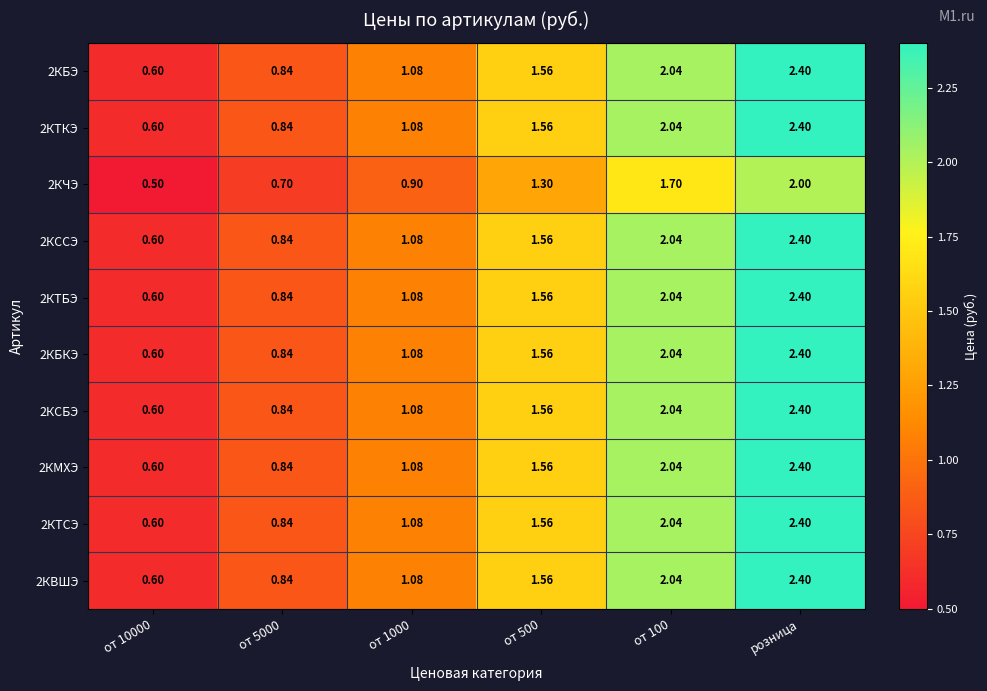

At which category is the sum across all series the highest?

розница